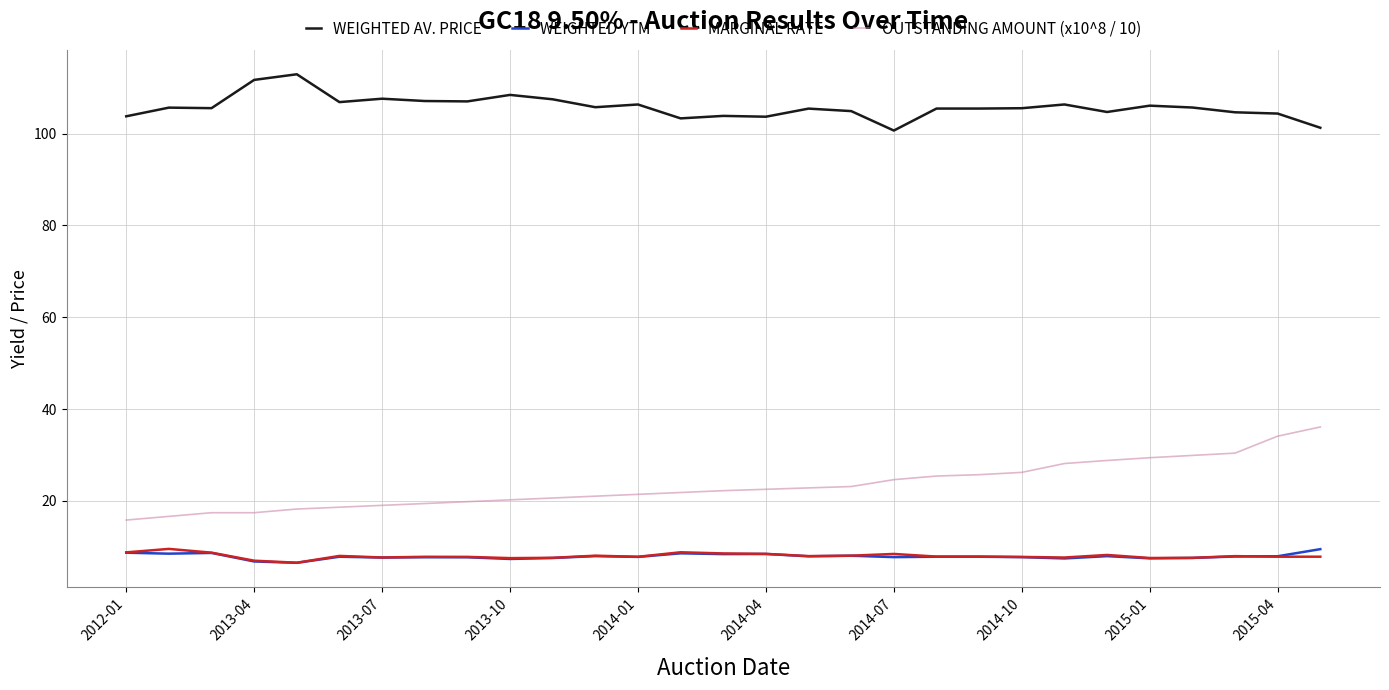

What is the lowest value of the WEIGHTED AV. PRICE series?

100.7